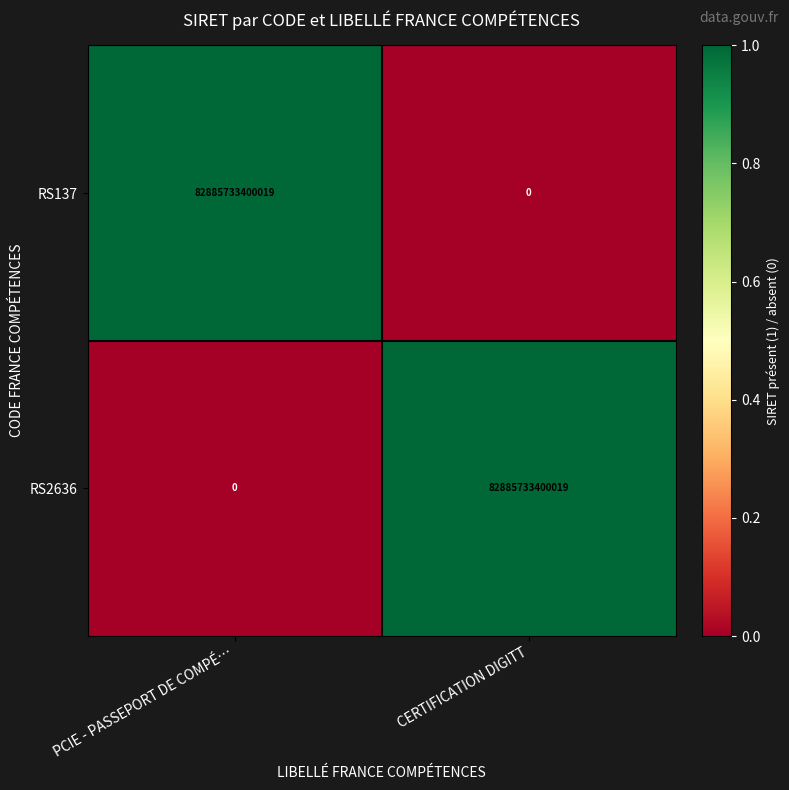

Which category has the lowest value in the RS2636 series?

PCIE - PASSEPORT DE COMPÉ…